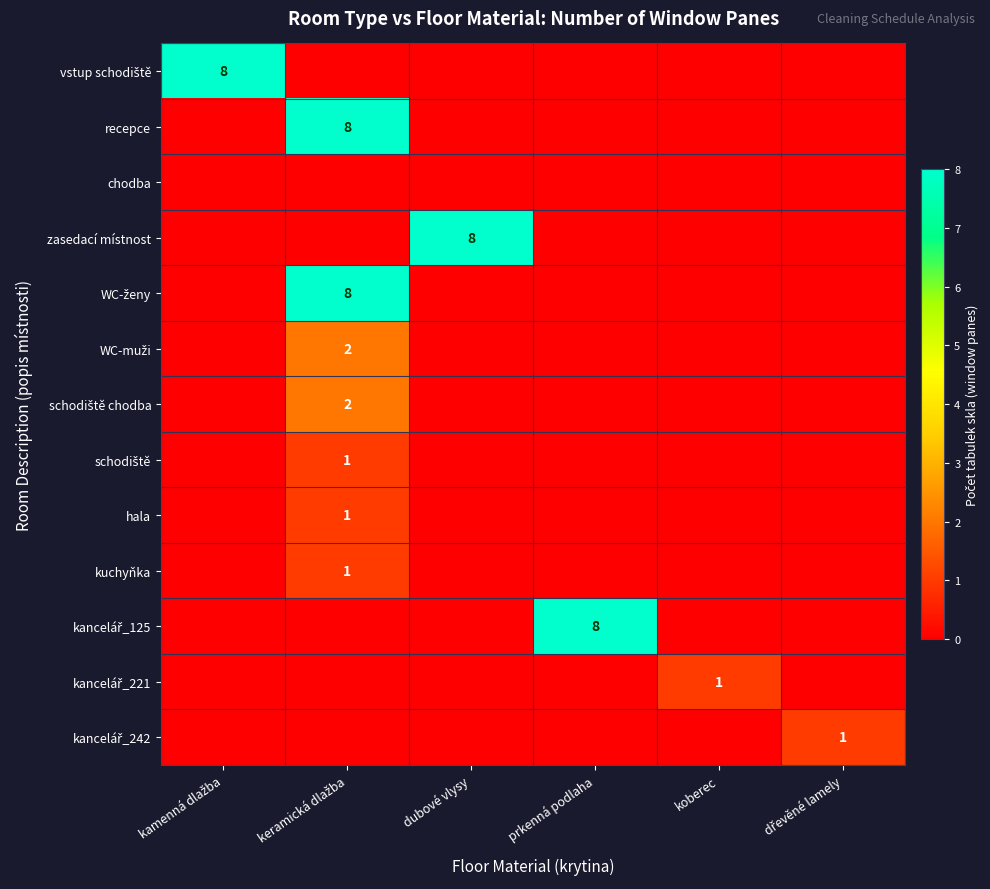

Rank the series at kamenná dlažba from lowest to highest value.

recepce, chodba, zasedací místnost, WC-ženy, WC-muži, schodiště chodba, schodiště, hala, kuchyňka, kancelář_125, kancelář_221, kancelář_242, vstup schodiště